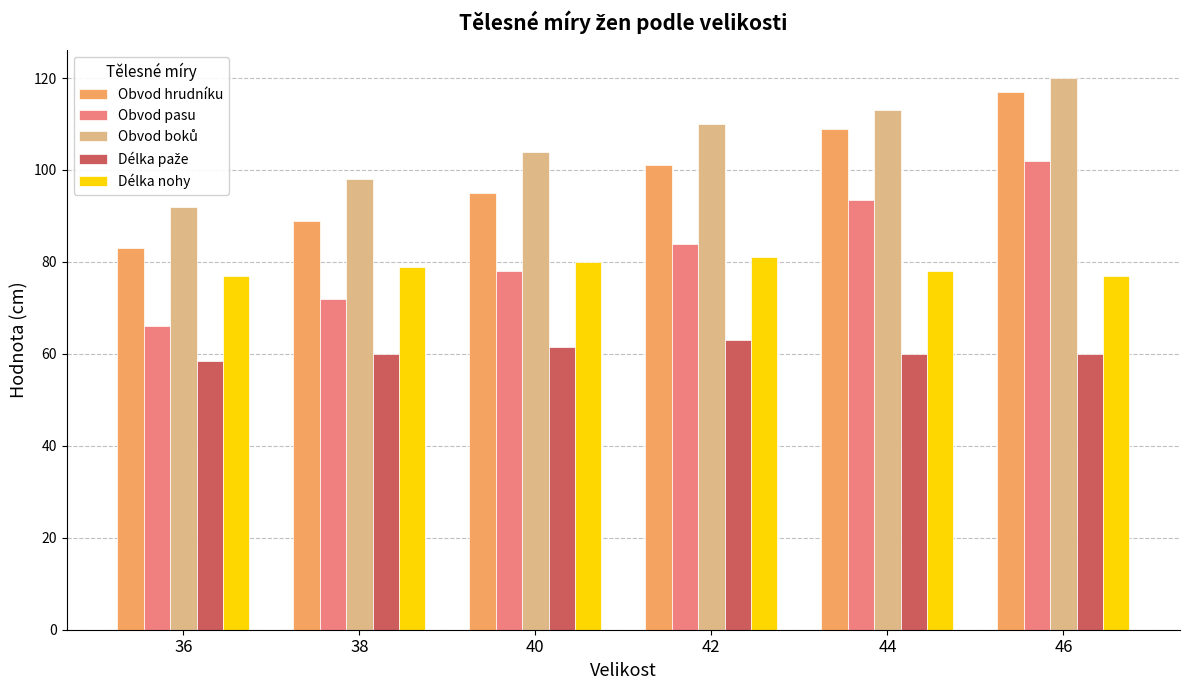

Which category has the highest value in the Obvod pasu series?

46